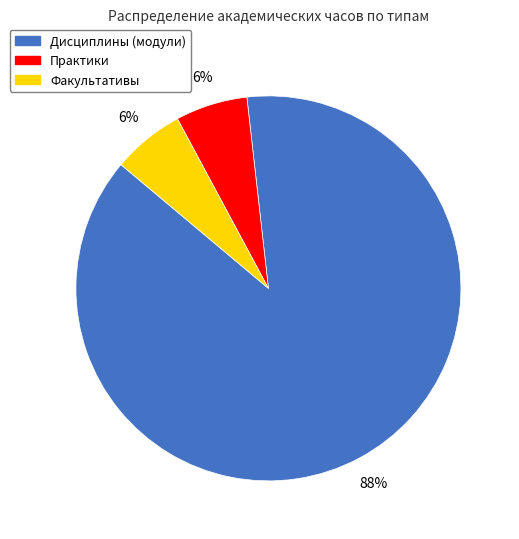

How many slices are in this pie chart?

3